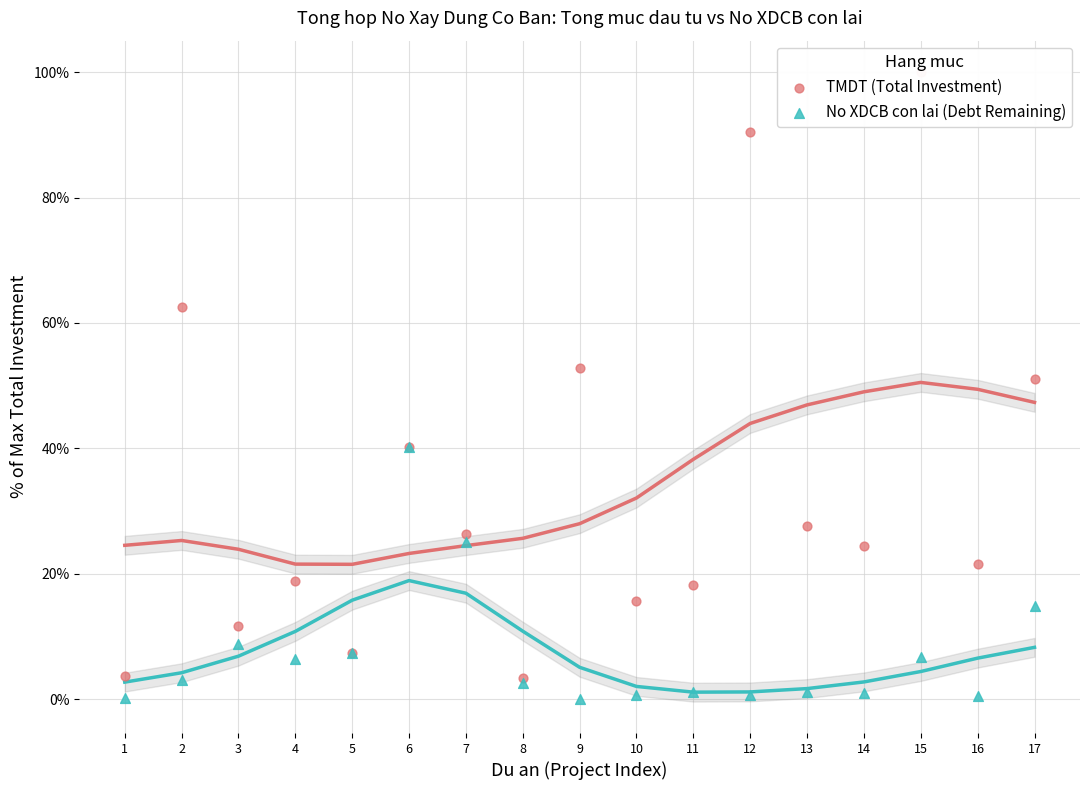

At how many categories does at least one series exceed 6?

15